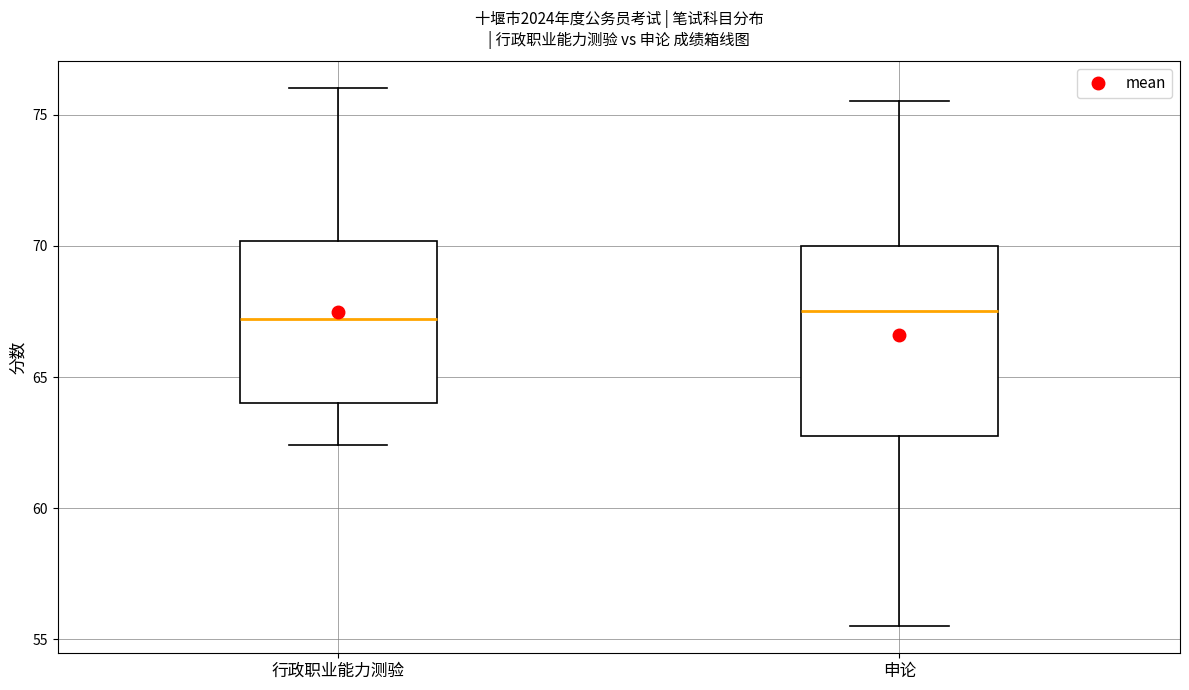

Which box is the tallest, from its lower edge to its upper edge?

申论